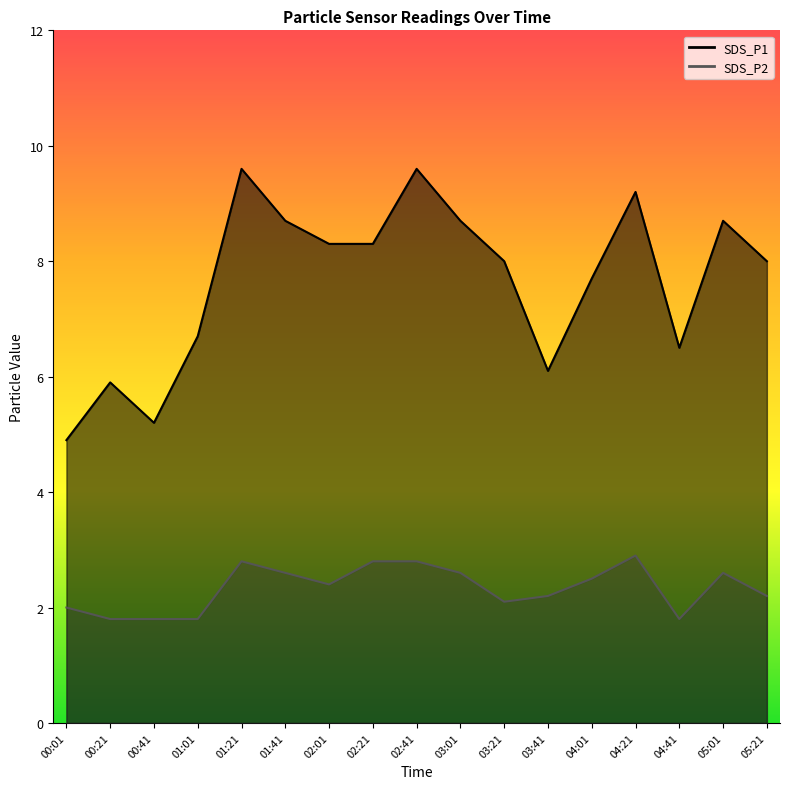

Rank the series by their average value, from highest to lowest.

SDS_P1, SDS_P2